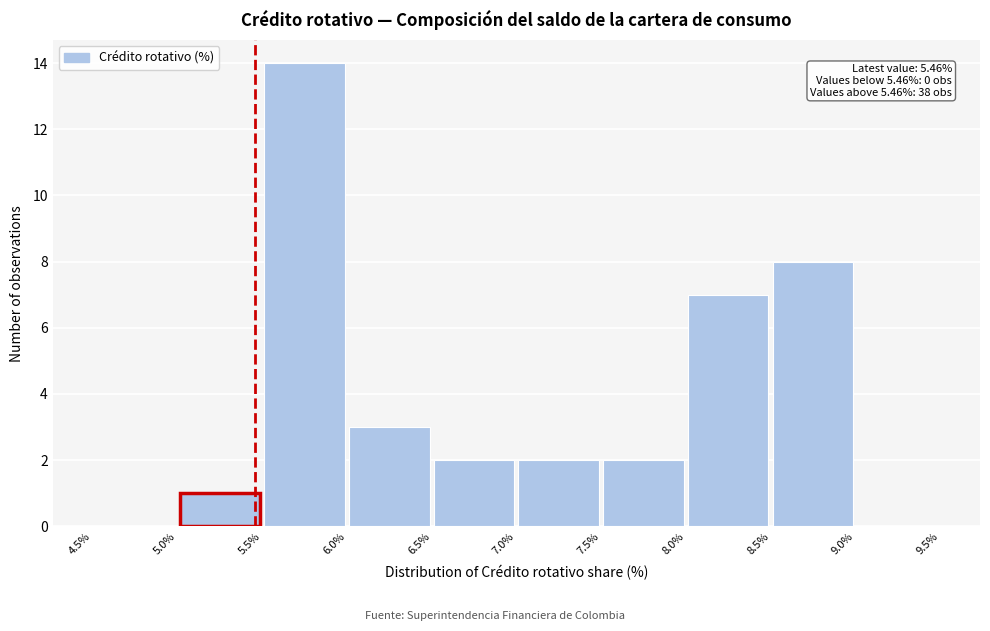

Over which range of the x-axis is the bar tallest?

5.5% to 6.0%